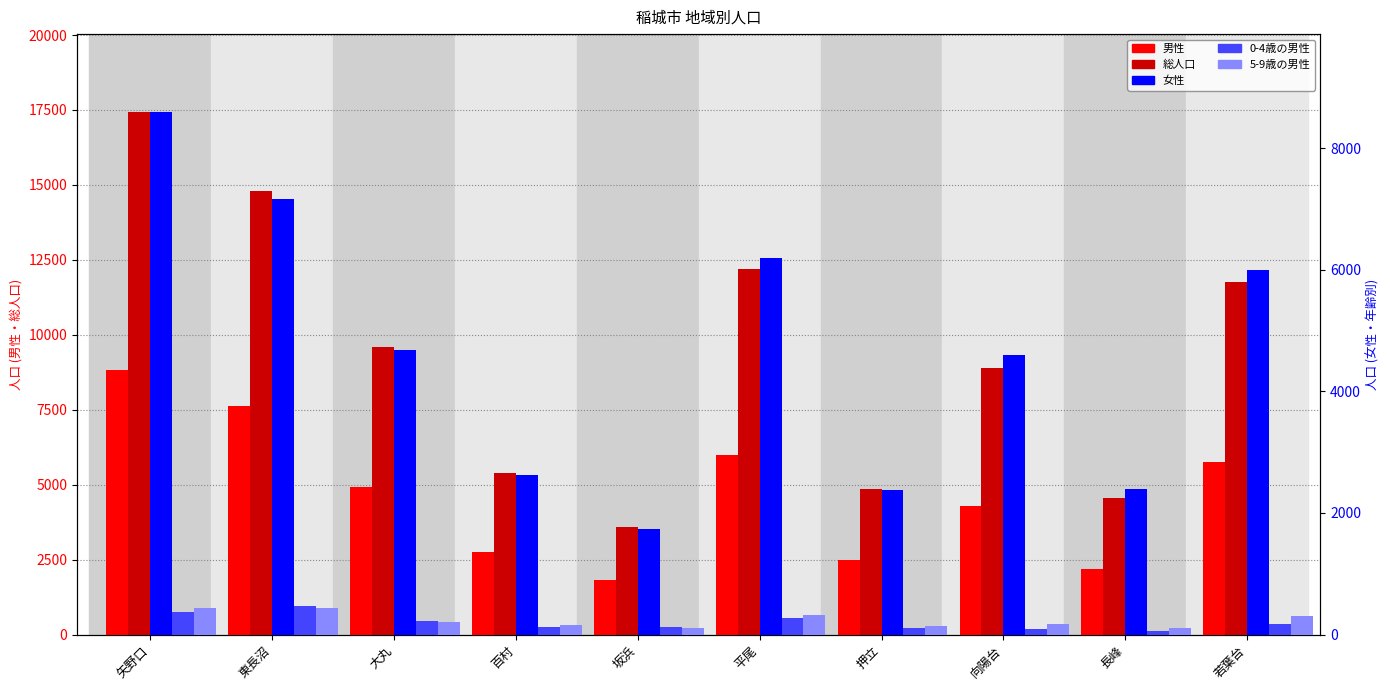

At which category does the chart reach its minimum across all series?

長峰